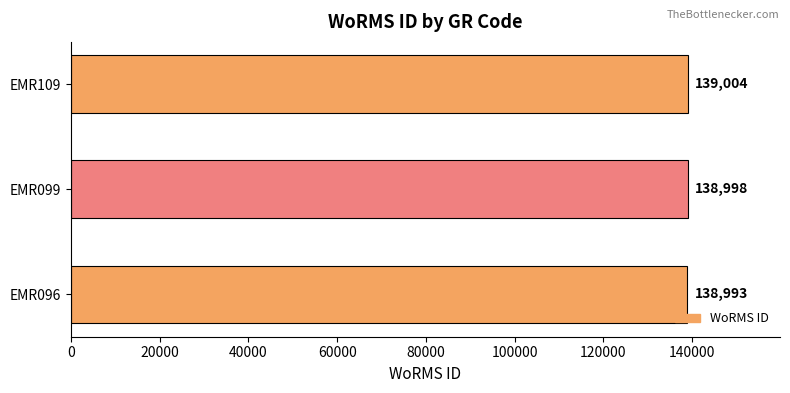

What is the ratio of the value at EMR109 to the value at EMR096?

1.0